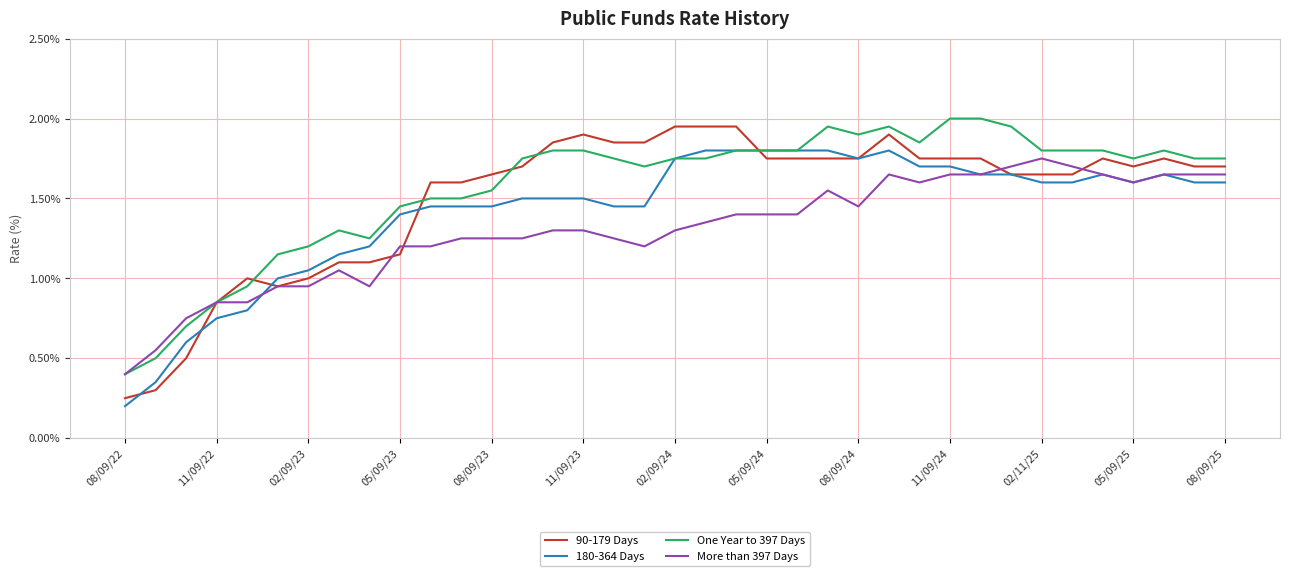

Which series has the largest range (max minus min)?

90-179 Days